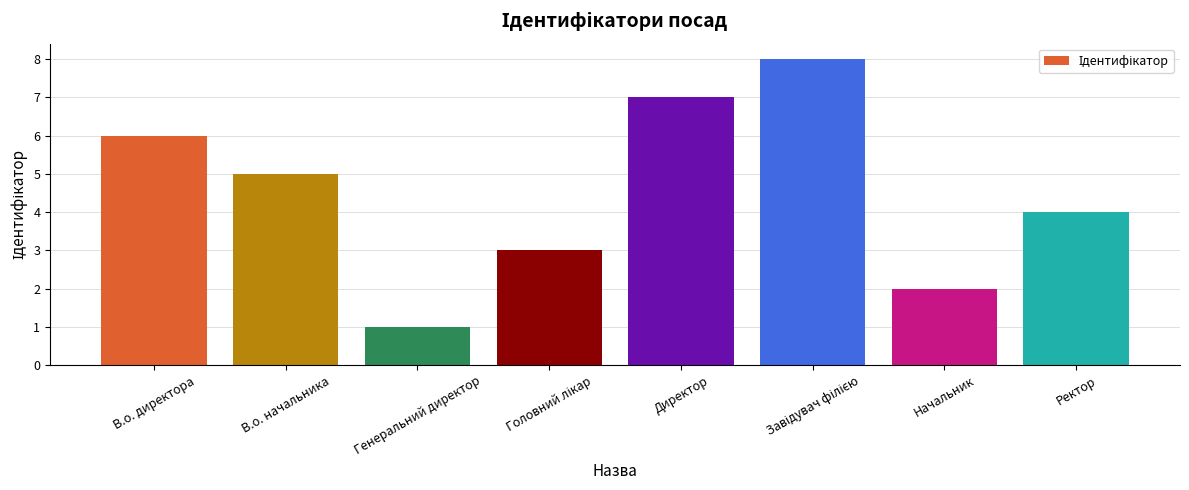

At which category does the chart reach its minimum across all series?

Генеральний директор